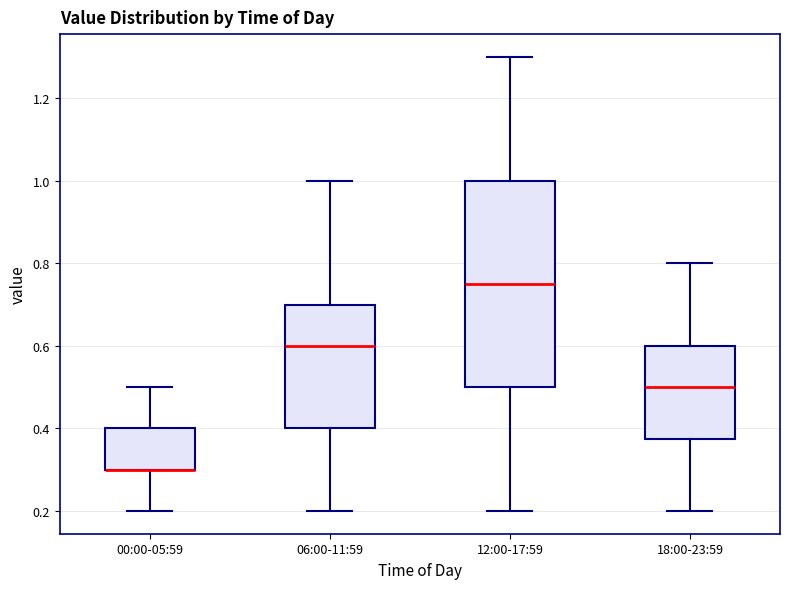

Comparing the boxes themselves (not the whiskers), which one is the tallest?

12:00-17:59